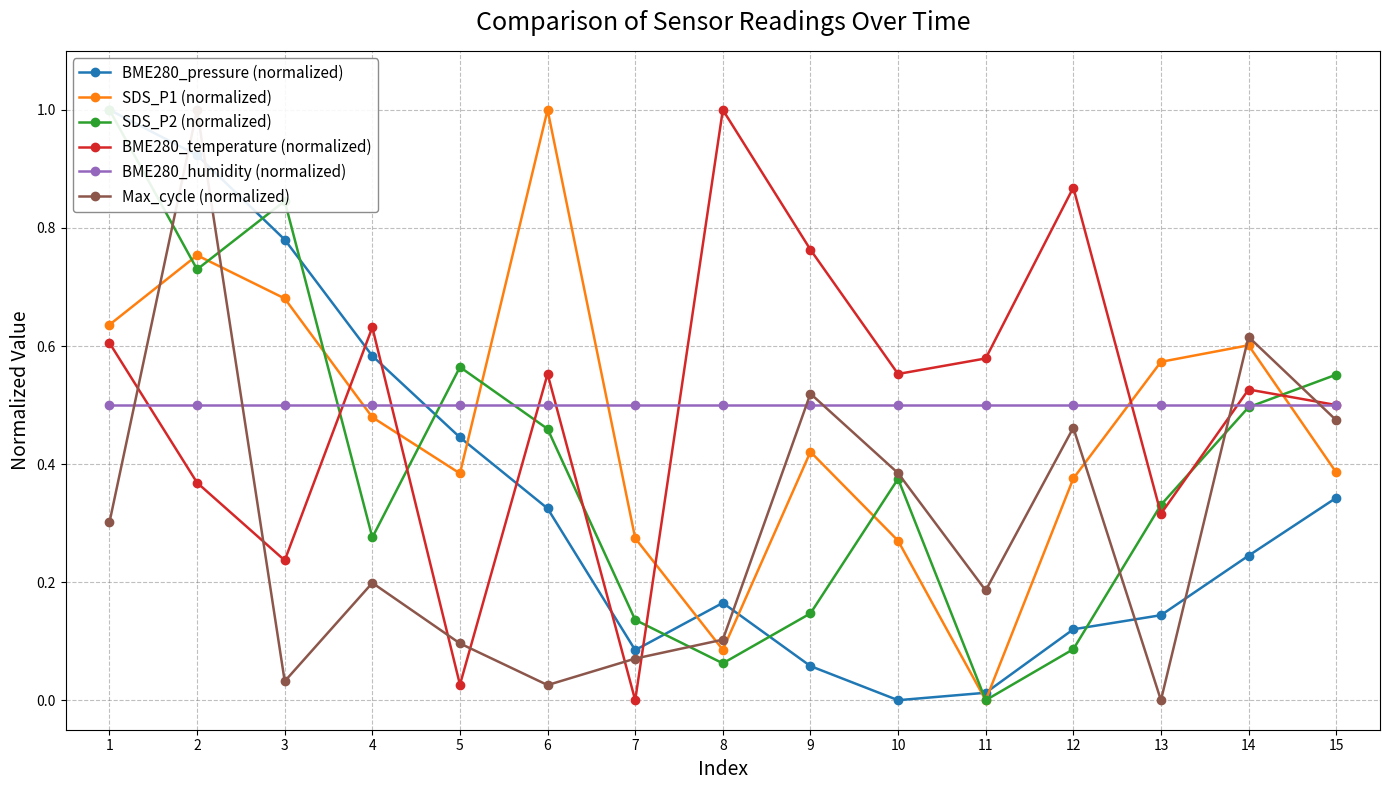

At which label is SDS_P1 (normalized) closest to 0?

11